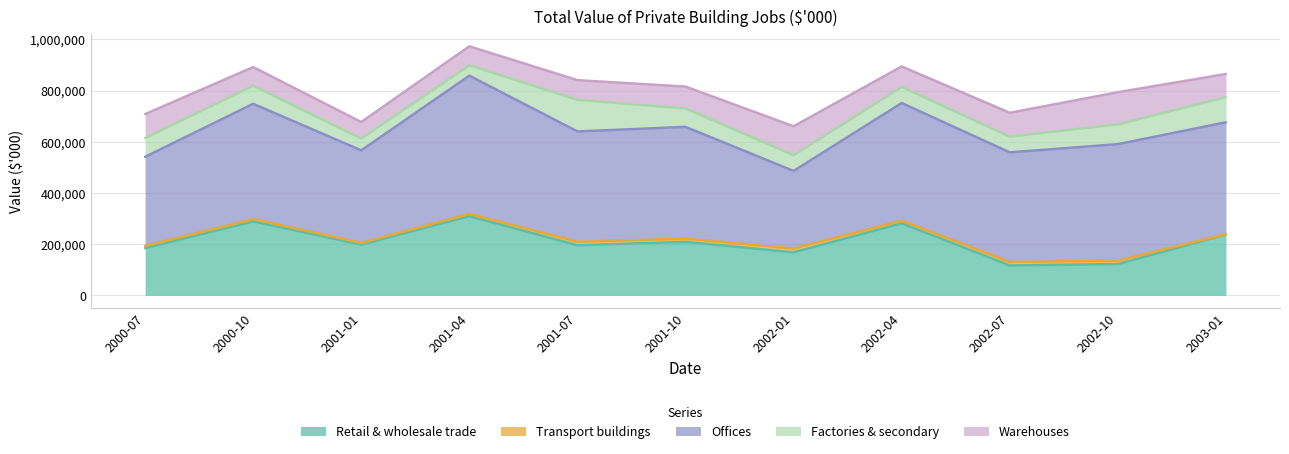

True or false: Warehouses and Offices cross at least once.

False